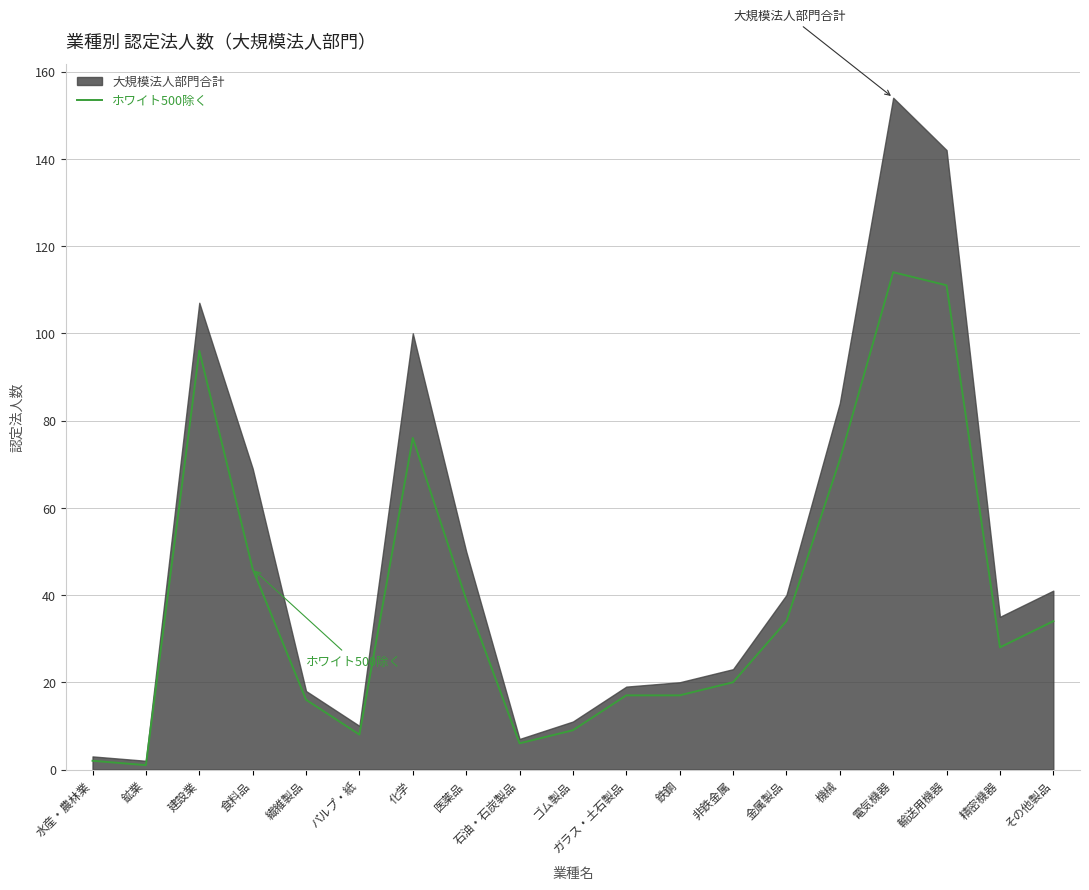

What is the approximate value at 化学, to the nearest 50?

100